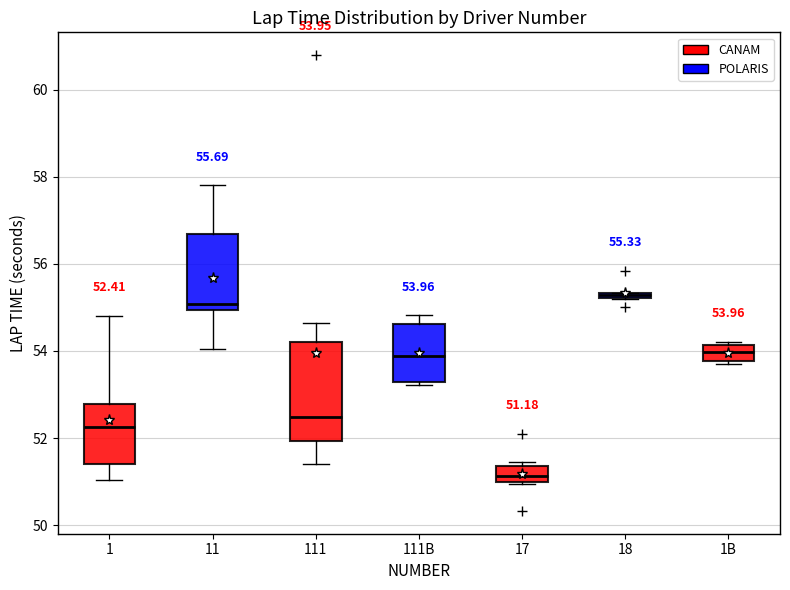

Comparing the boxes themselves (not the whiskers), which one is the tallest?

111